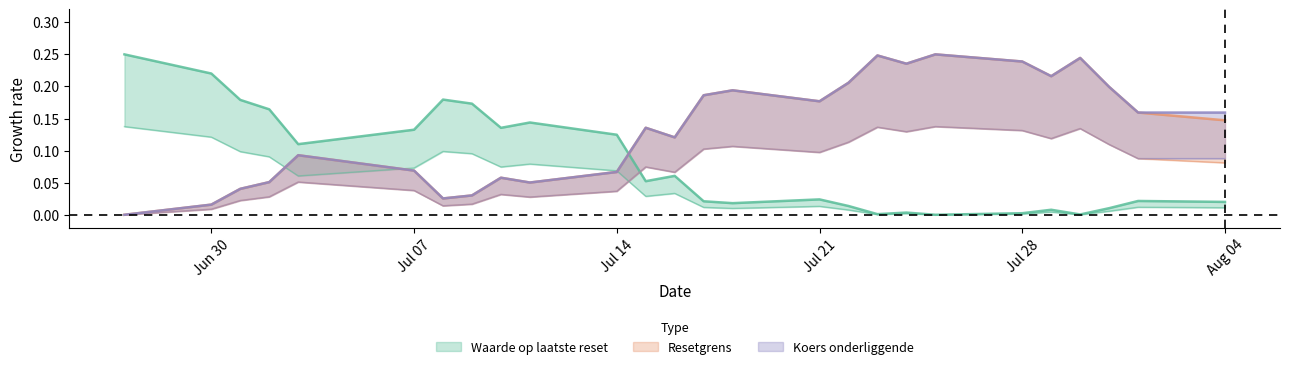

Where do Koers onderliggende op laatste reset and Resetgrens first cross each other?

2025-07-01 and 2025-07-02